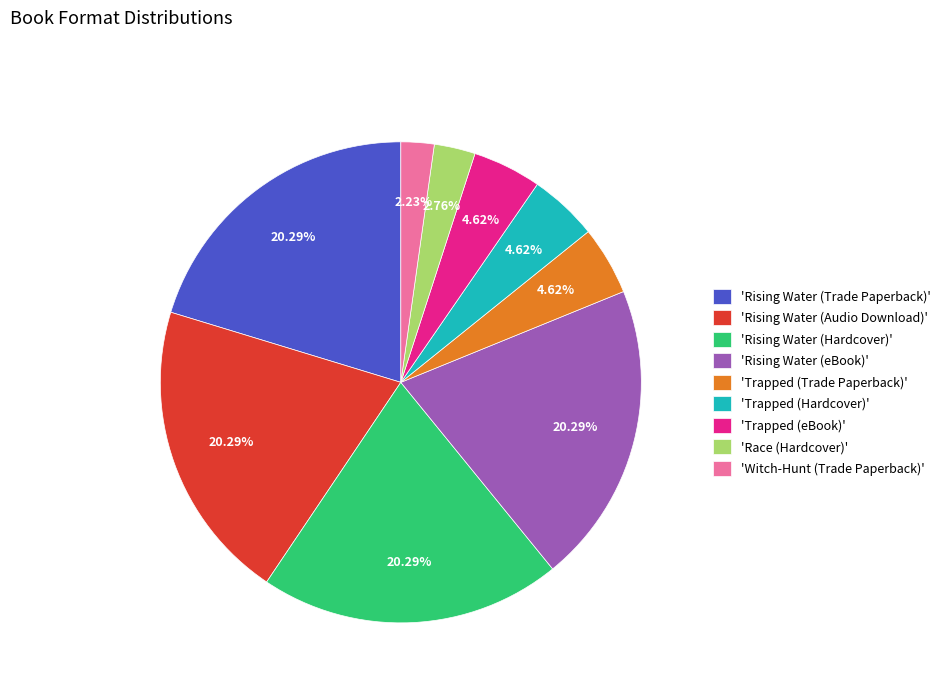

To the nearest percent, what is the difference between the largest and smallest slice percentages?

18%